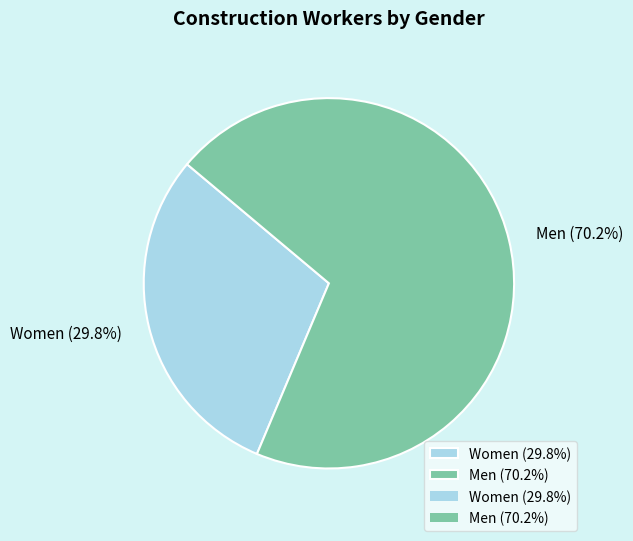

What is the ratio of the value at Men (70.2%) to the value at Women (29.8%)?

2.4